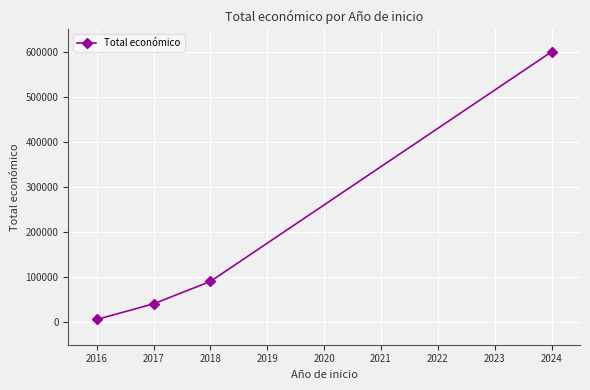

What is the maximum value shown in the chart?

600000